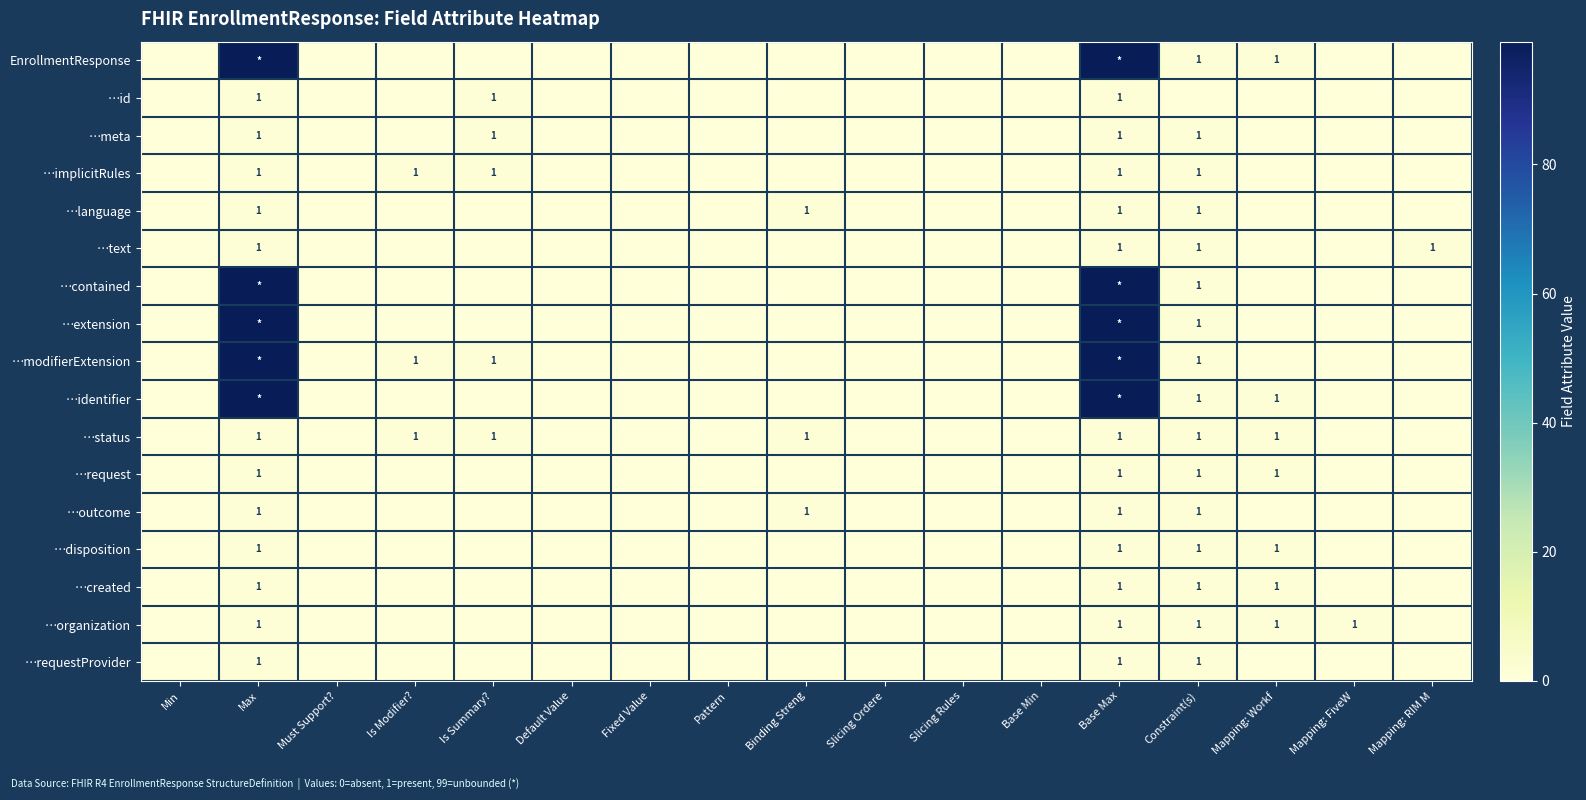

Count the …id values in the range 0 to 1.

17